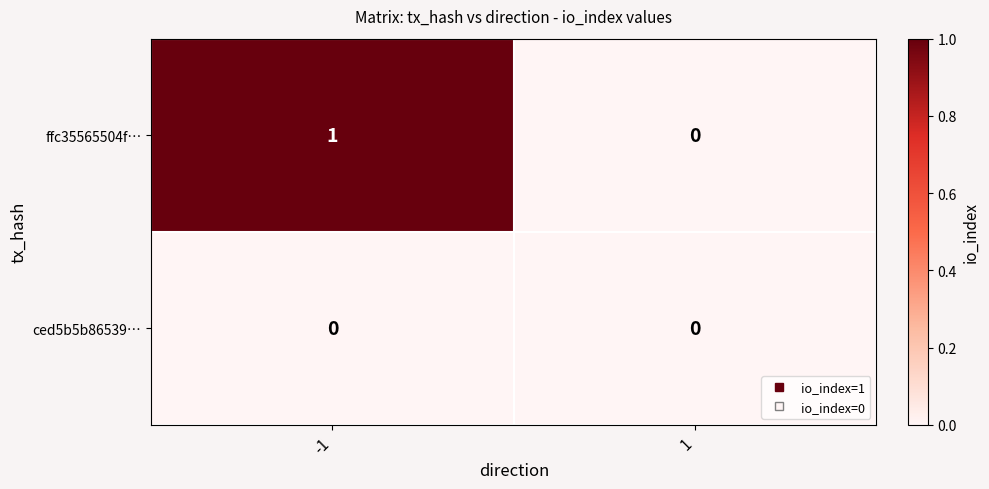

Rank the series by their maximum value, from lowest to highest.

ced5b5b86539…, ffc35565504f…